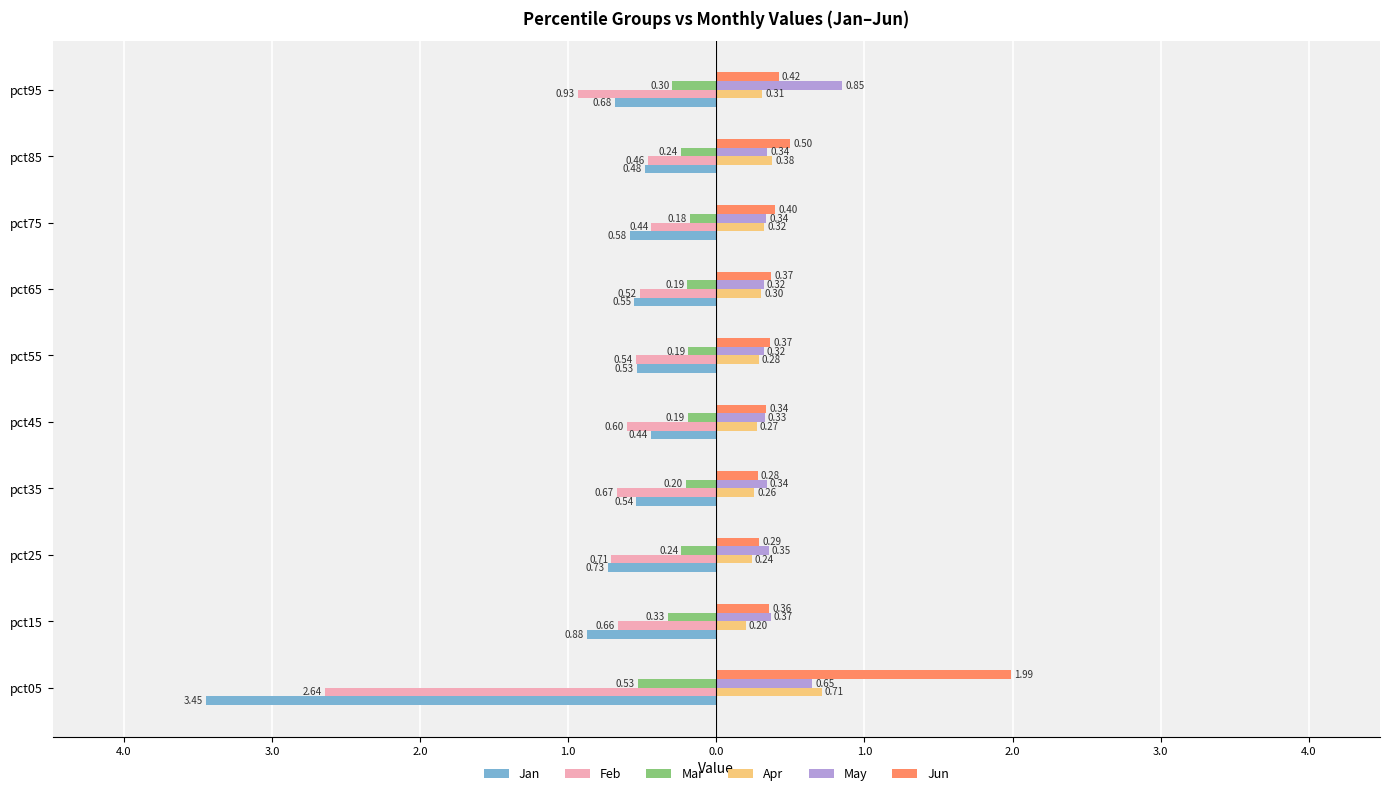

What are all the series names shown in the legend?

Jan, Feb, Mar, Apr, May, Jun